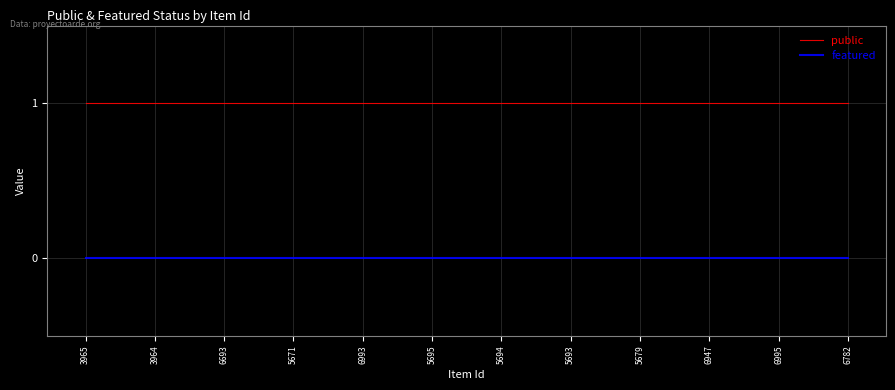

What position from the left is 6995?

11